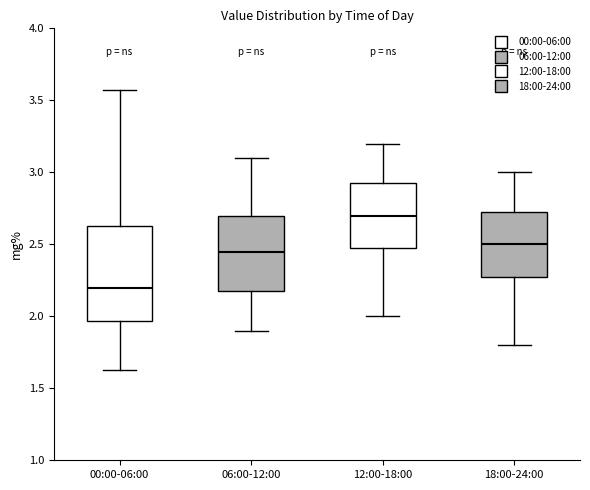

Where does the lower whisker of the box for 00:00-06:00 end on the y-axis? The values are not printed on the chart, so give them approximately, as read against the axis.

1.65